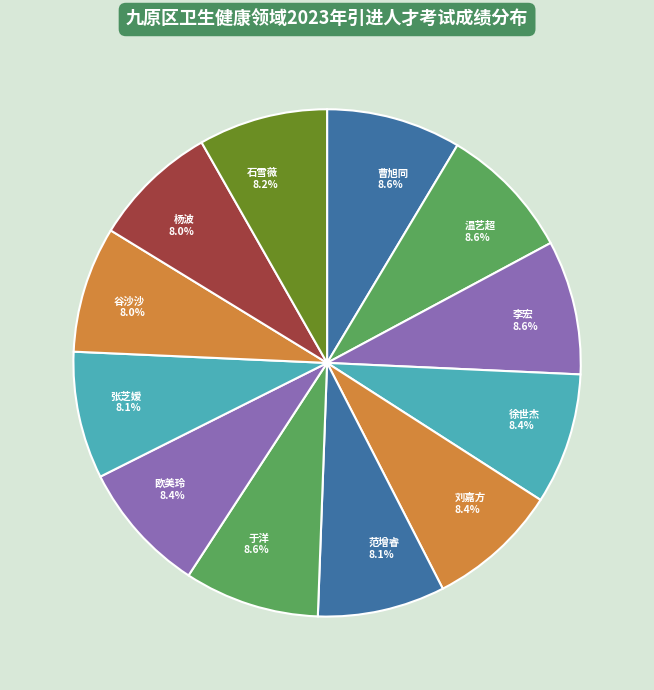

To the nearest percent, what portion does 石雪薇 represent?

8%